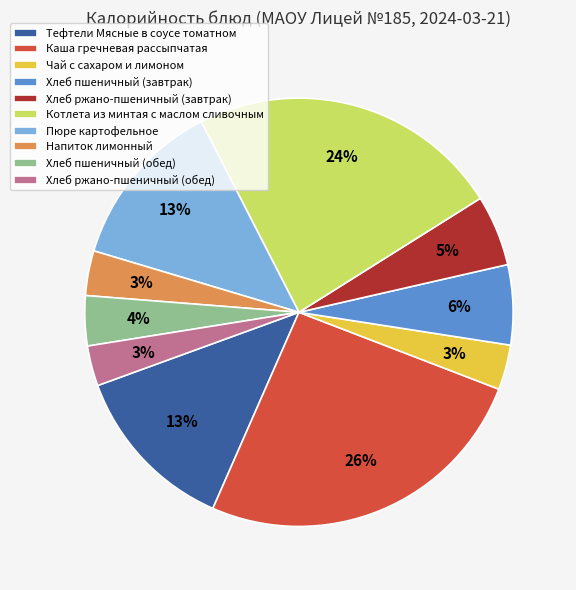

The Пюре картофельное slice represents 13% of the pie. True or false?

True